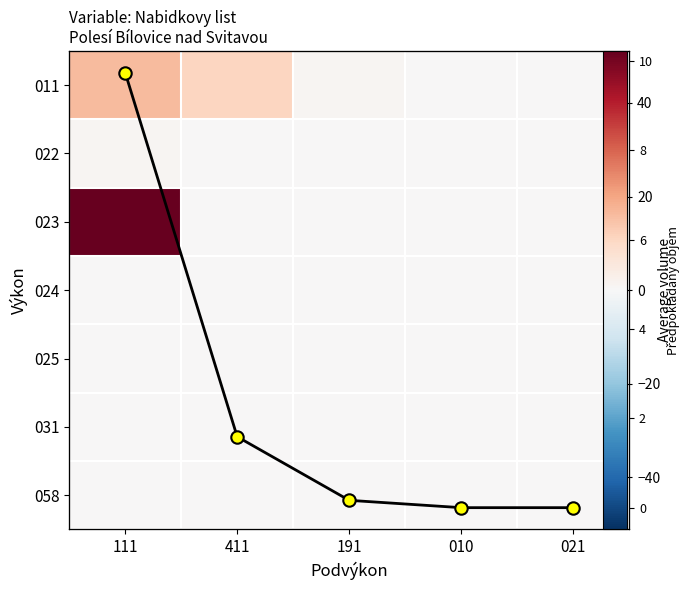

The value of 025 at 191 is 0.0. True or false?

True